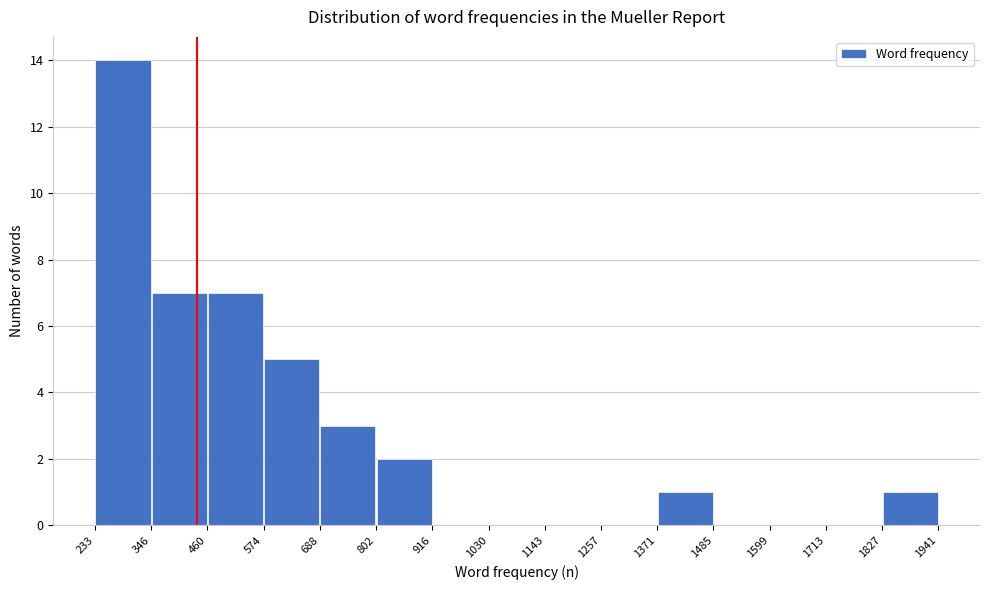

Reading left to right, transcribe this chart: for each bar, give the range it covers on the x-axis and its height. The values are not printed on the chart, so give them approximately, as read against the axis.

233 to 346: 14
346 to 460: 7
460 to 574: 7
574 to 688: 5
688 to 802: 3
802 to 916: 2
916 to 1030: 0
1030 to 1143: 0
1143 to 1257: 0
1257 to 1371: 0
1371 to 1485: 1
1485 to 1599: 0
1599 to 1713: 0
1713 to 1827: 0
1827 to 1941: 1